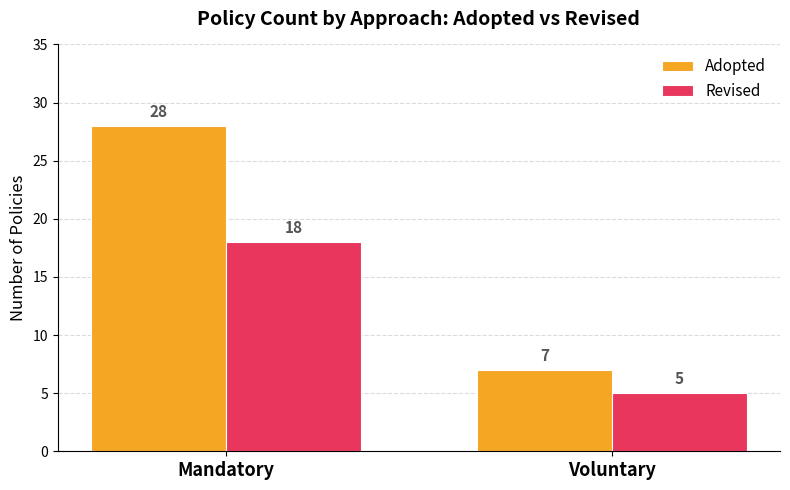

What is the label of the 1st bar from the right?

Voluntary